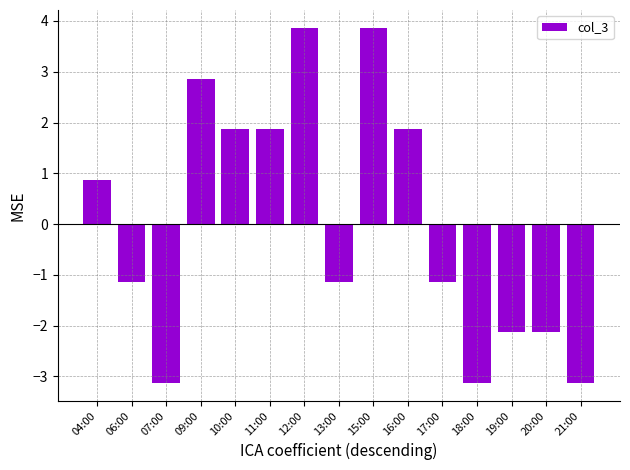

Reading left to right, extract all data points from this chart.

04:00=0.9	06:00=-1.1	07:00=-3.1	09:00=2.9	10:00=1.9	11:00=1.9	12:00=3.9	13:00=-1.1	15:00=3.9	16:00=1.9	17:00=-1.1	18:00=-3.1	19:00=-2.1	20:00=-2.1	21:00=-3.1